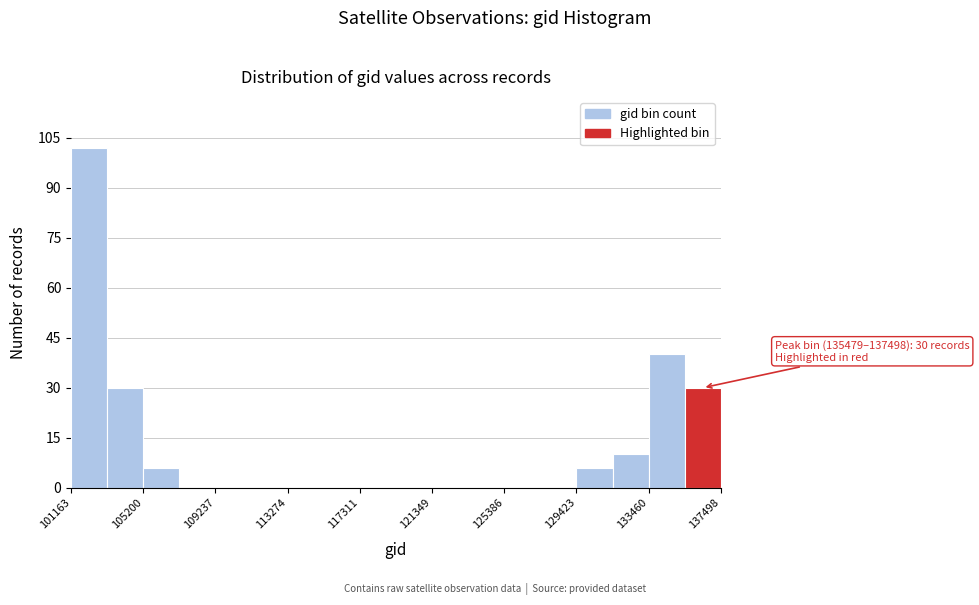

Over which range of the x-axis is the bar tallest?

101000 to 103000